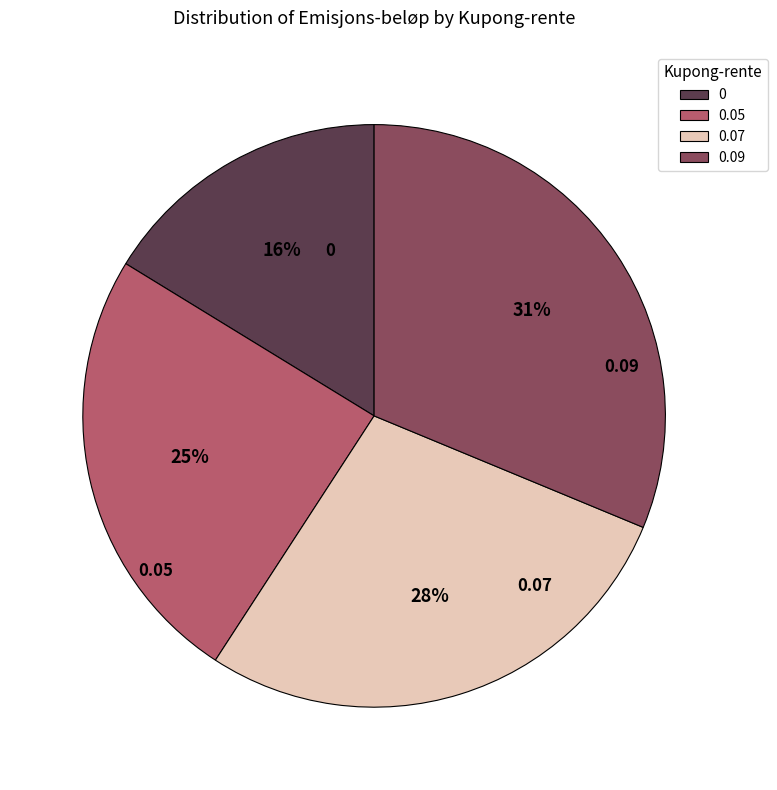

To the nearest percent, what is the difference between the largest and smallest slice percentages?

15%